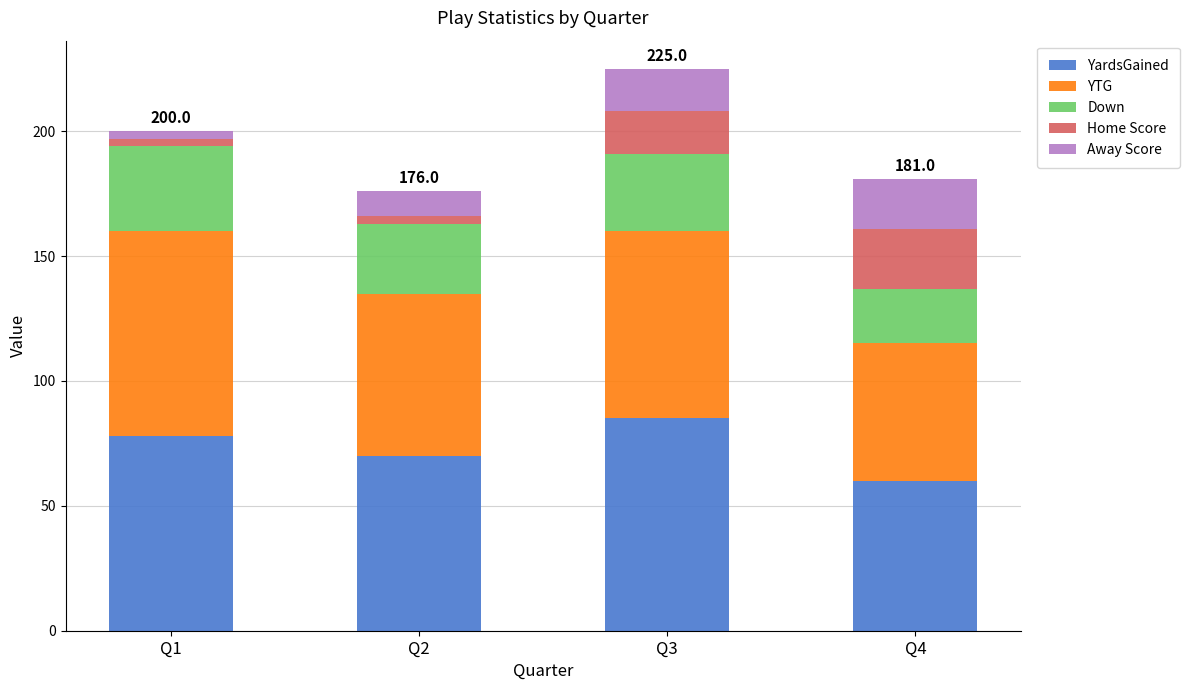

At which category is the sum across all series the highest?

Q3